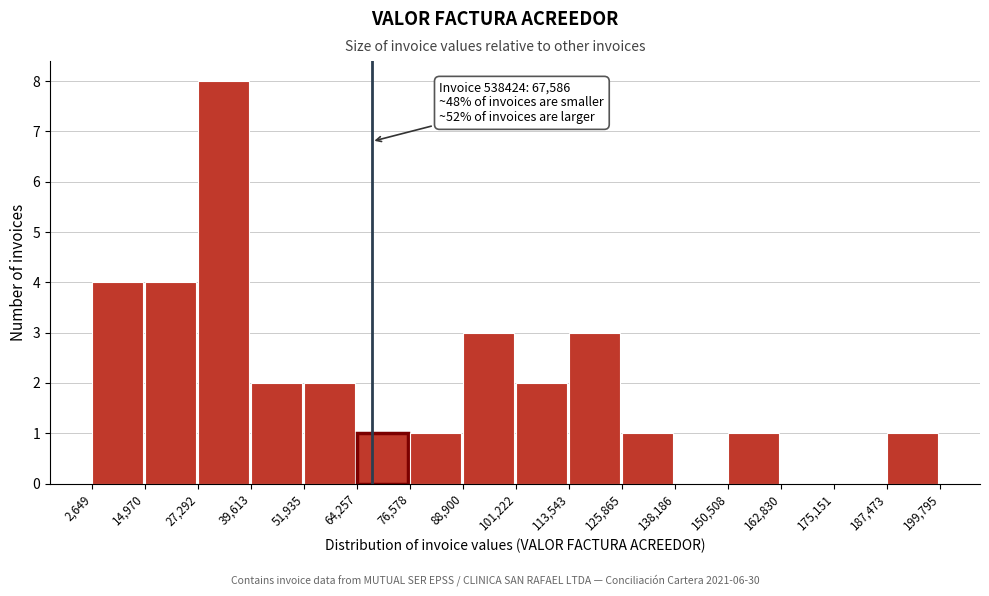

Which range on the x-axis has the tallest bar?

27,292 to 39,613